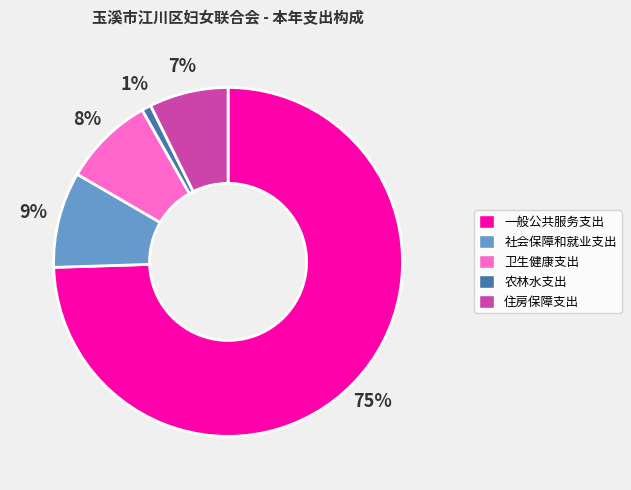

What is the majority slice?

一般公共服务支出